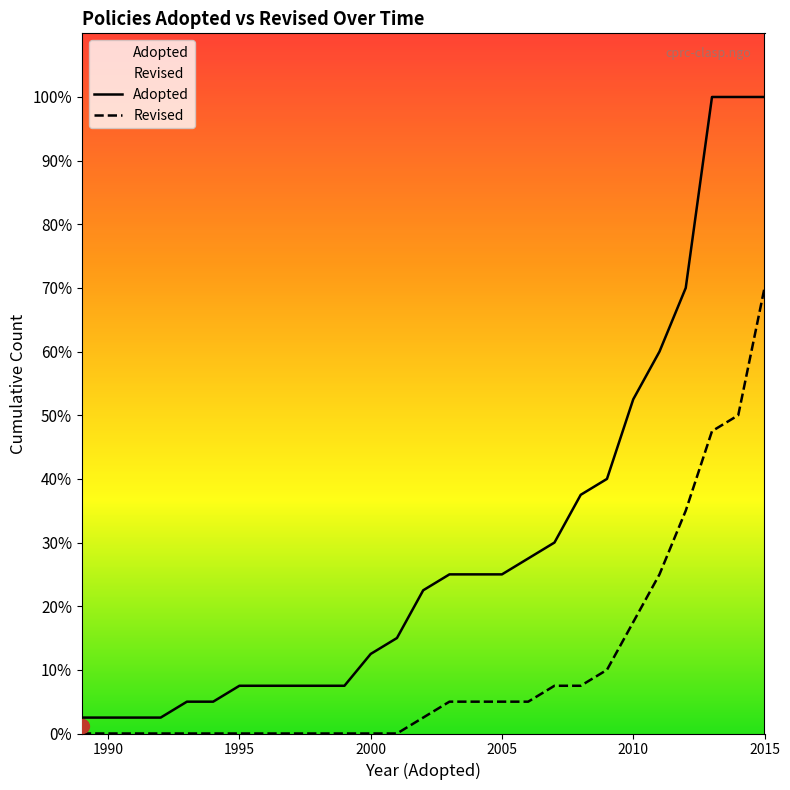

Reading left to right, list all the values displayed in this chart.

Adopted: 1	1	1	1	2	2	3	3	3	3	3	5	6	9	10	10	10	11	12	15	16	21	24	28	40	40	40
Revised: 0	0	0	0	0	0	0	0	0	0	0	0	0	1	2	2	2	2	3	3	4	7	10	14	19	20	28